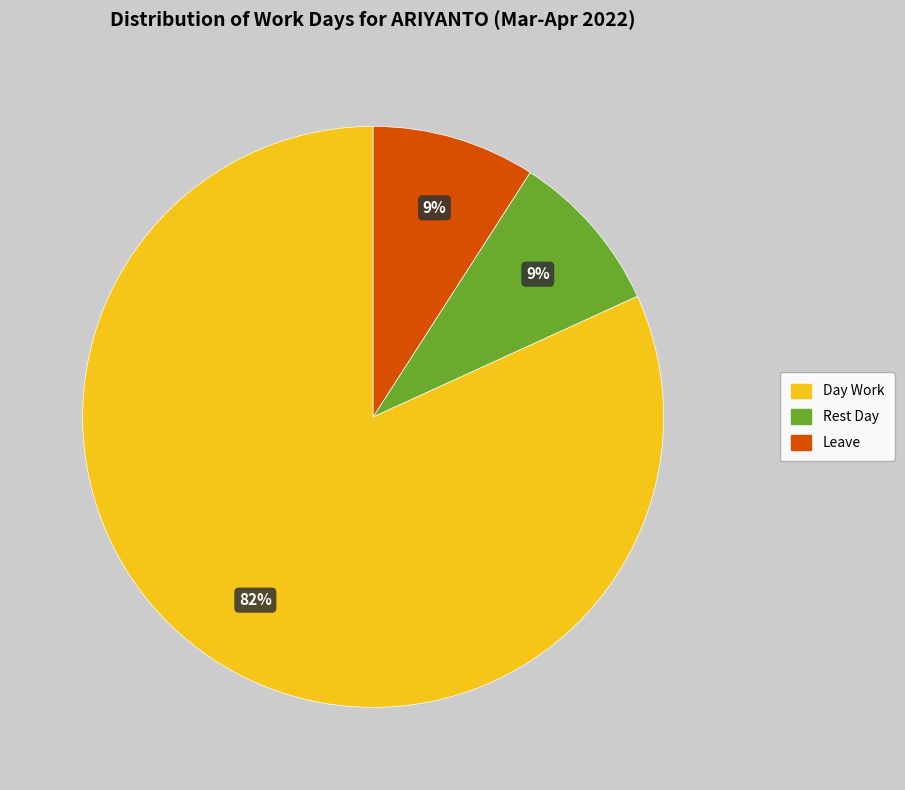

To the nearest percent, what percentage of the pie is Leave?

9%